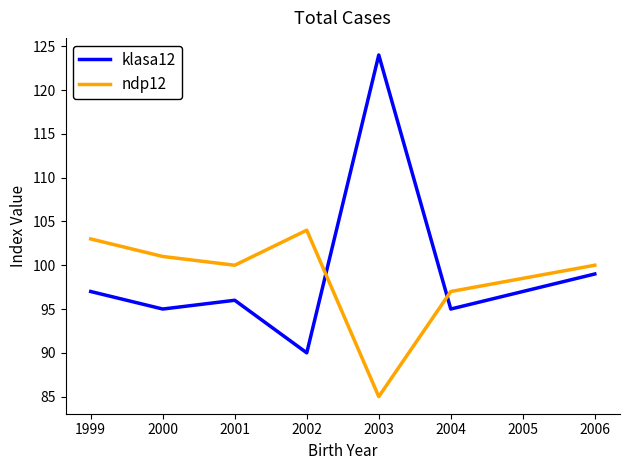

At how many categories does at least one series exceed 86?

7